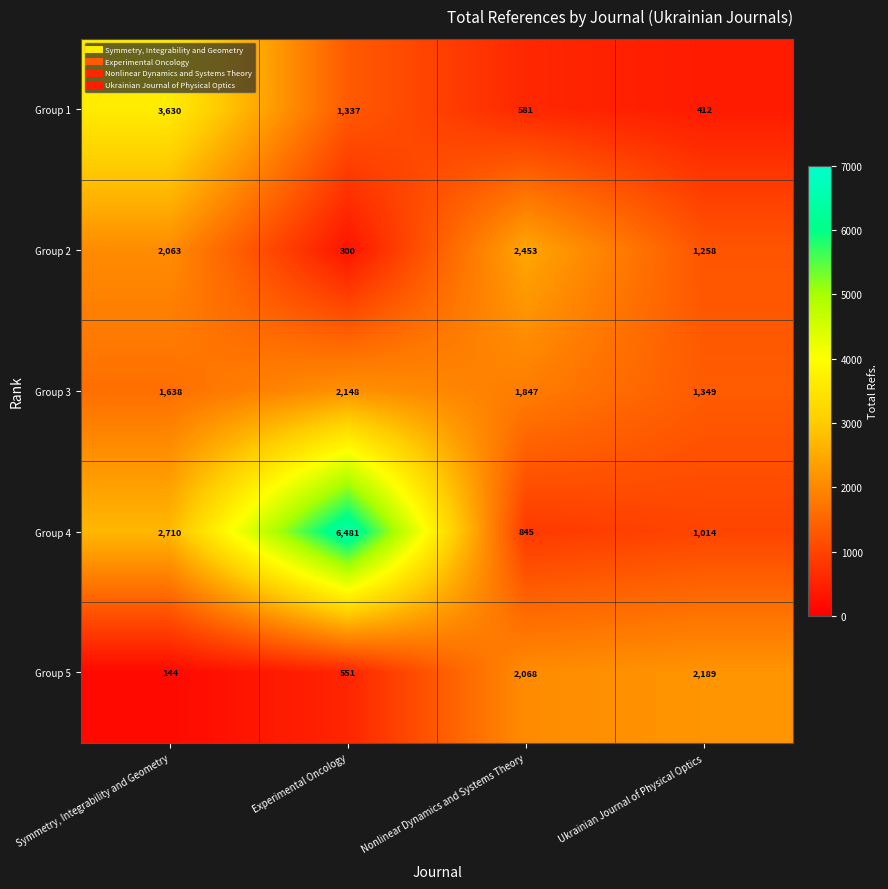

What is the smallest value displayed?

144